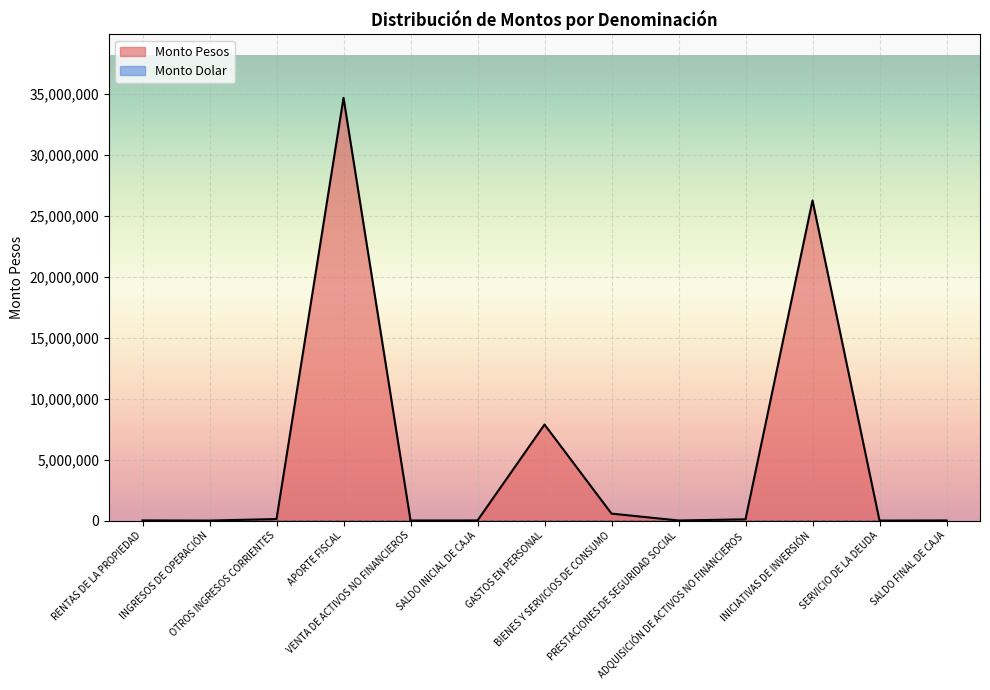

Reading left to right, list all the values displayed in this chart.

RENTAS DE LA PROPIEDAD=14420	INGRESOS DE OPERACIÓN=1030	OTROS INGRESOS CORRIENTES=126690	APORTE FISCAL=34691242	VENTA DE ACTIVOS NO FINANCIEROS=6180	SALDO INICIAL DE CAJA=10000	GASTOS EN PERSONAL=7881881	BIENES Y SERVICIOS DE CONSUMO=572126	PRESTACIONES DE SEGURIDAD SOCIAL=7210	ADQUISICIÓN DE ACTIVOS NO FINANCIEROS=104782	INICIATIVAS DE INVERSIÓN=26272563	SERVICIO DE LA DEUDA=1000	SALDO FINAL DE CAJA=10000